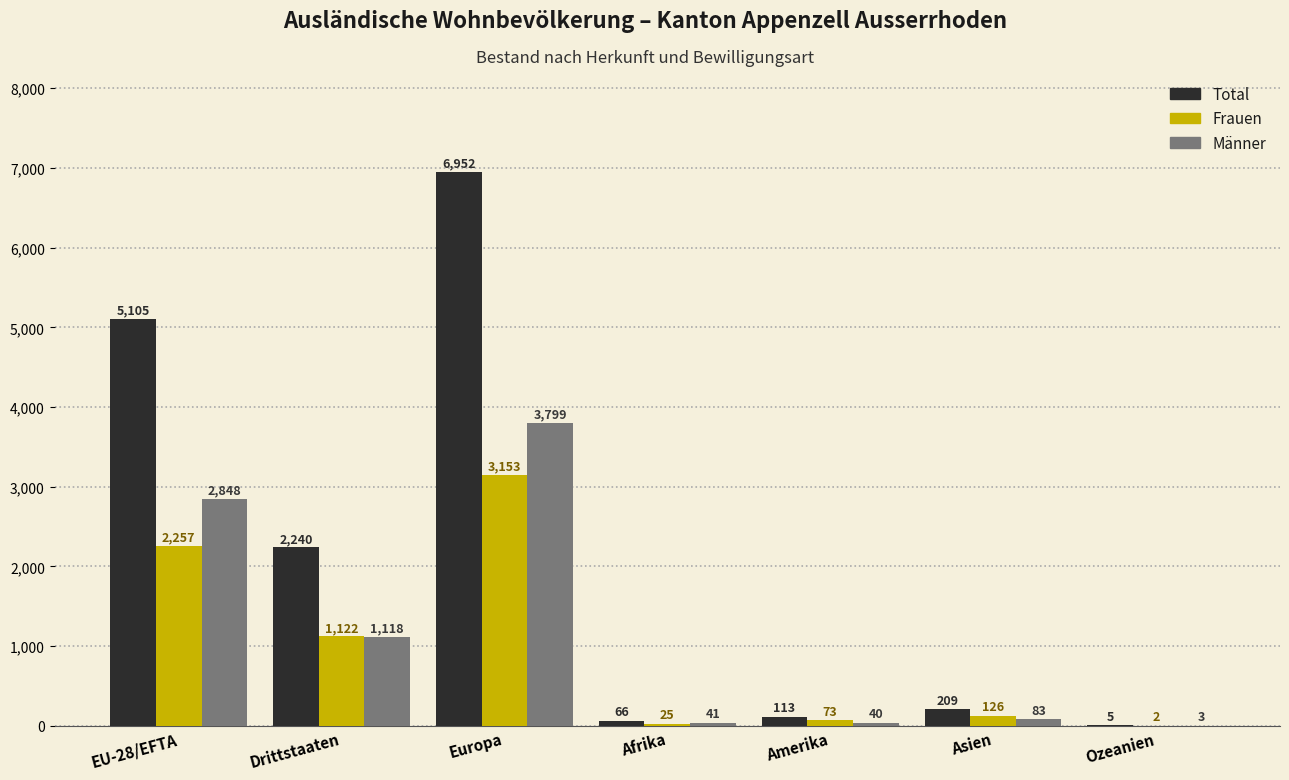

Reading right to left, list all the values displayed in this chart.

Total: 5	209	113	66	6952	2240	5105
Frauen: 2	126	73	25	3153	1122	2257
Männer: 3	83	40	41	3799	1118	2848